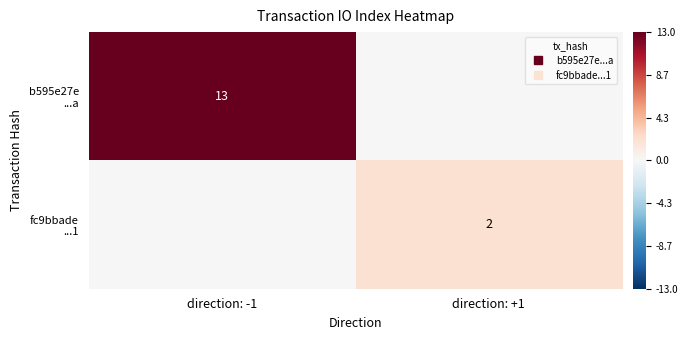

Rank the series by their maximum value, from lowest to highest.

fc9bbade ...1, b595e27e ...a